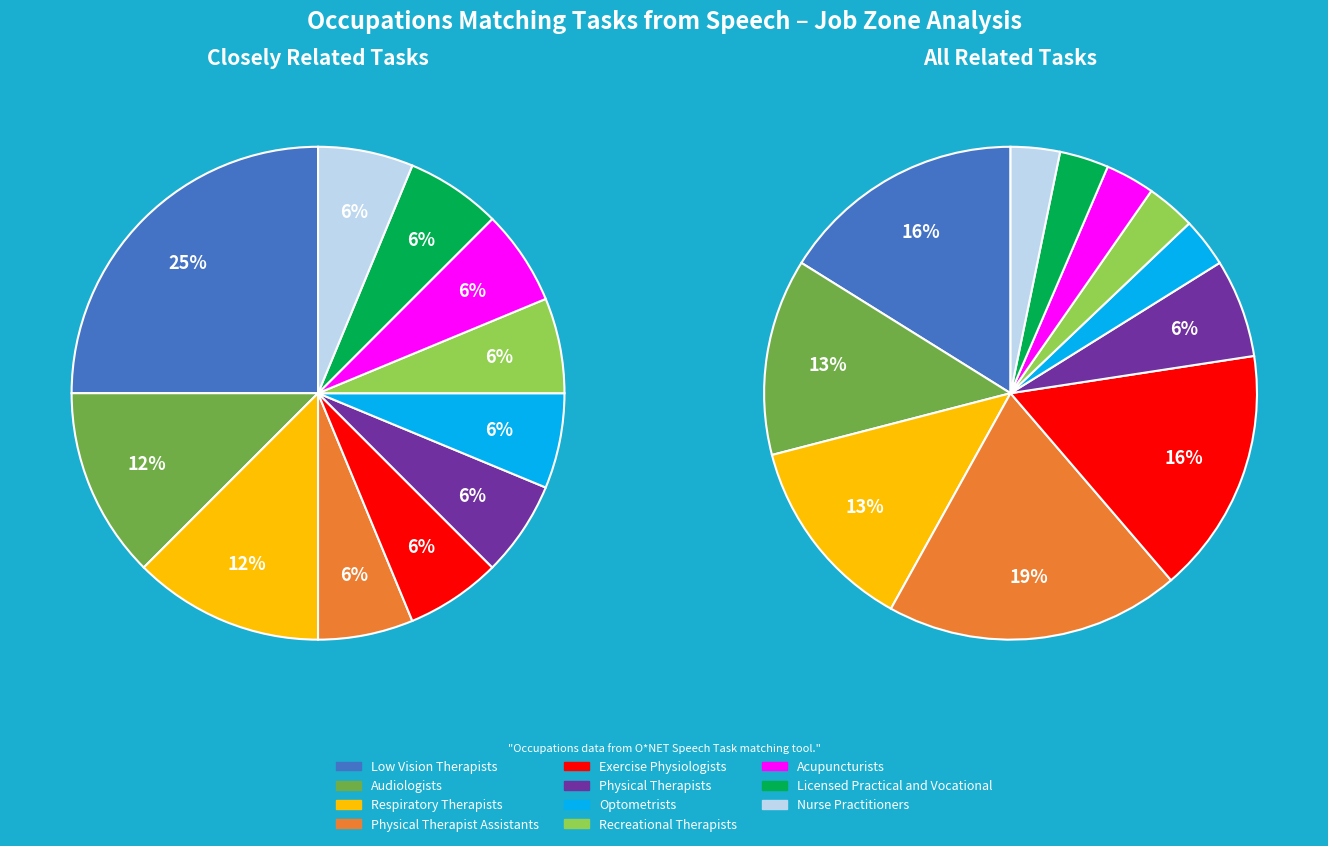

Rank the series by their average value, from highest to lowest.

All Related Tasks, Closely Related Tasks